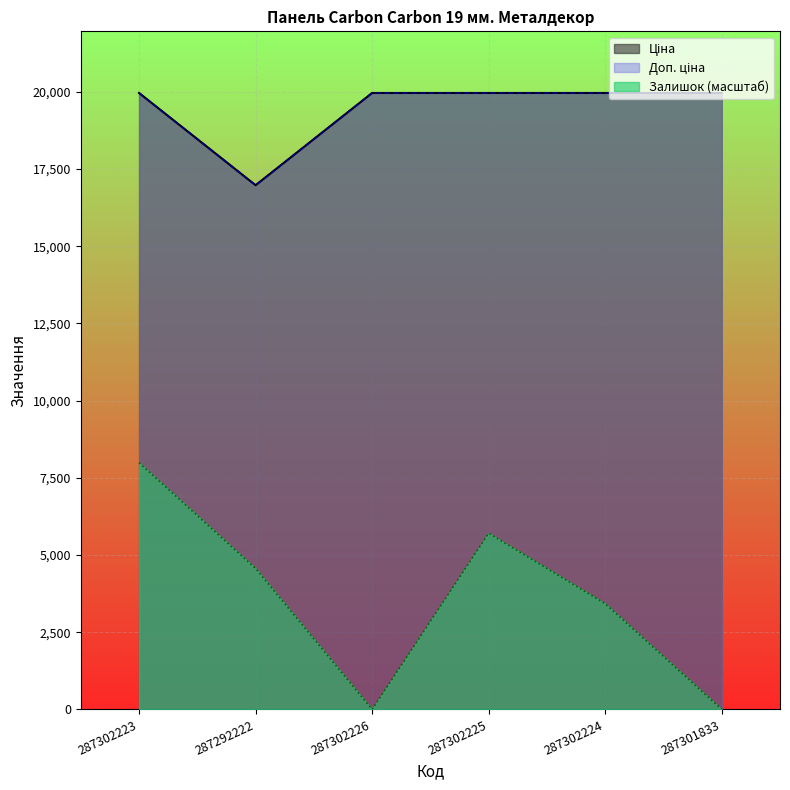

Where is Ціна nearest to the value 18470?

287292222